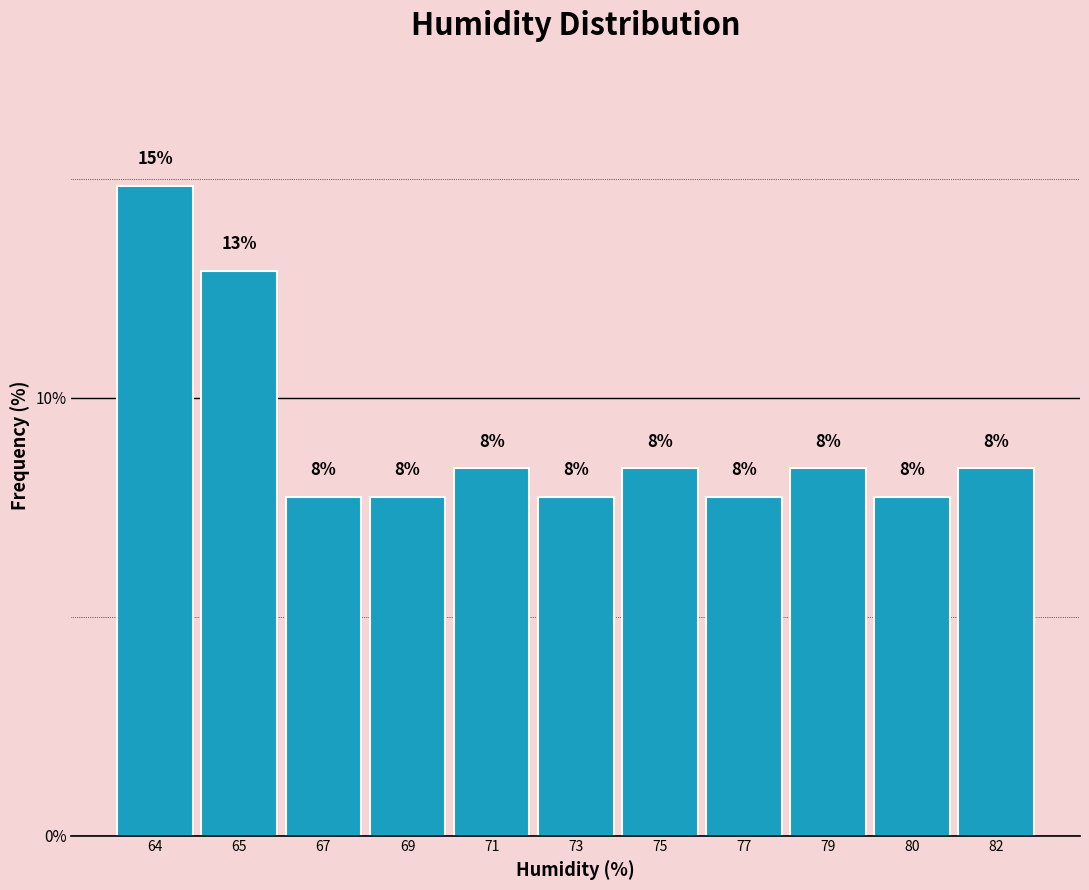

Are the bars horizontal?

No